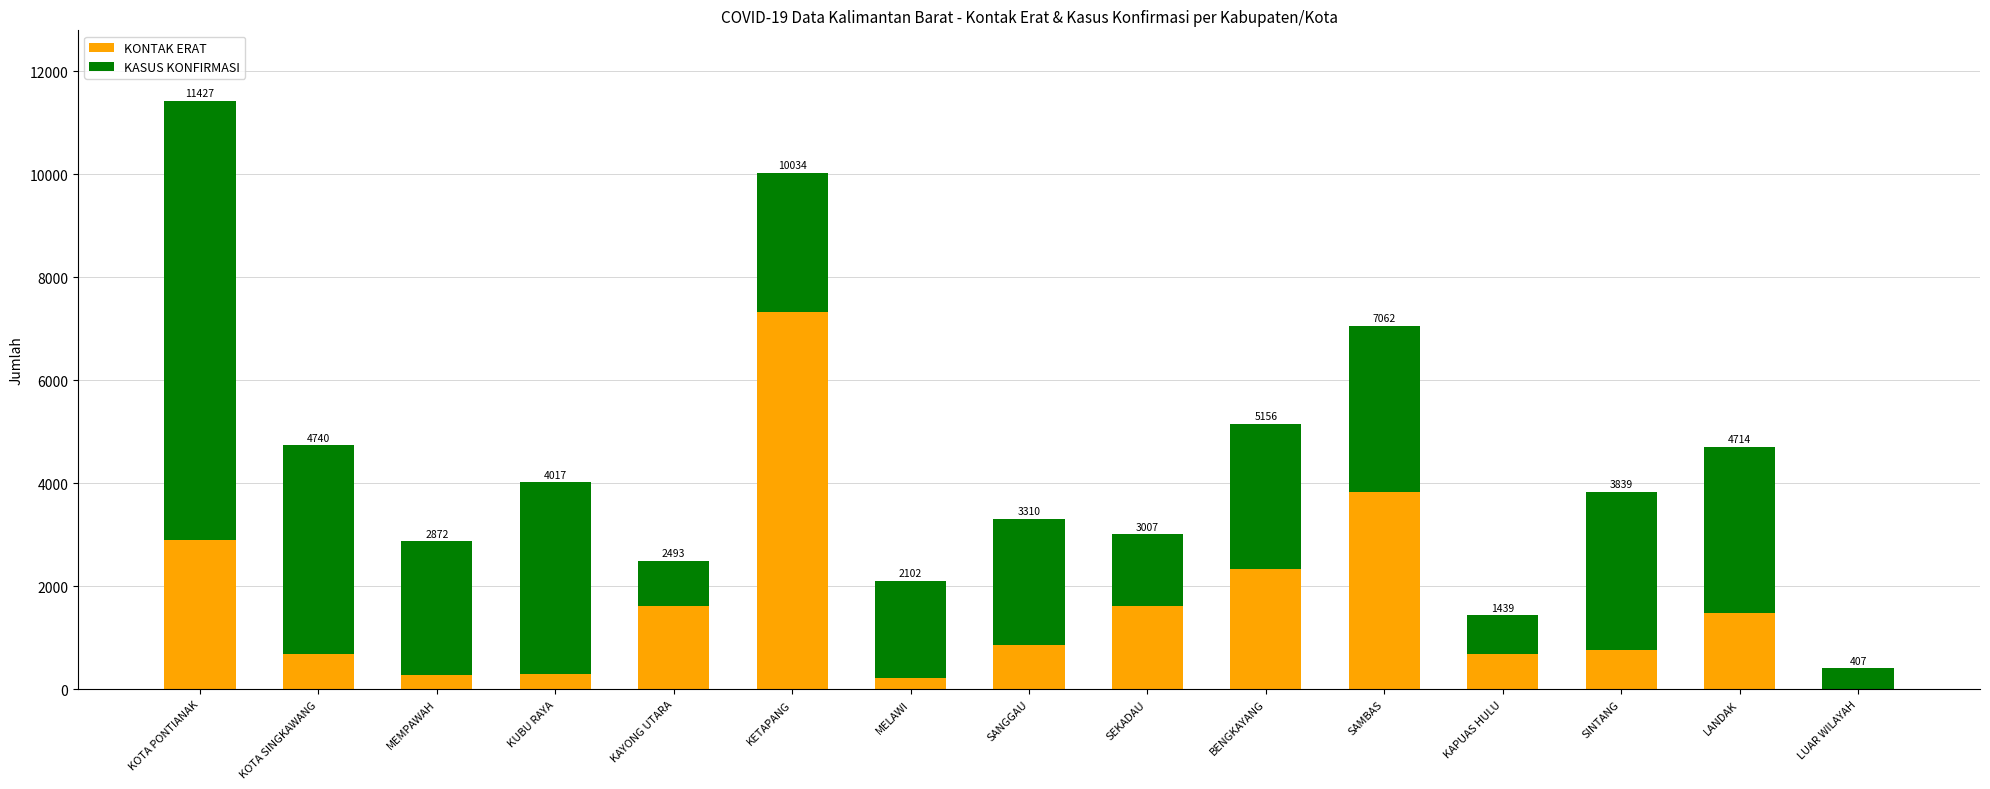

What is the total value across all series at KOTA PONTIANAK?

11427